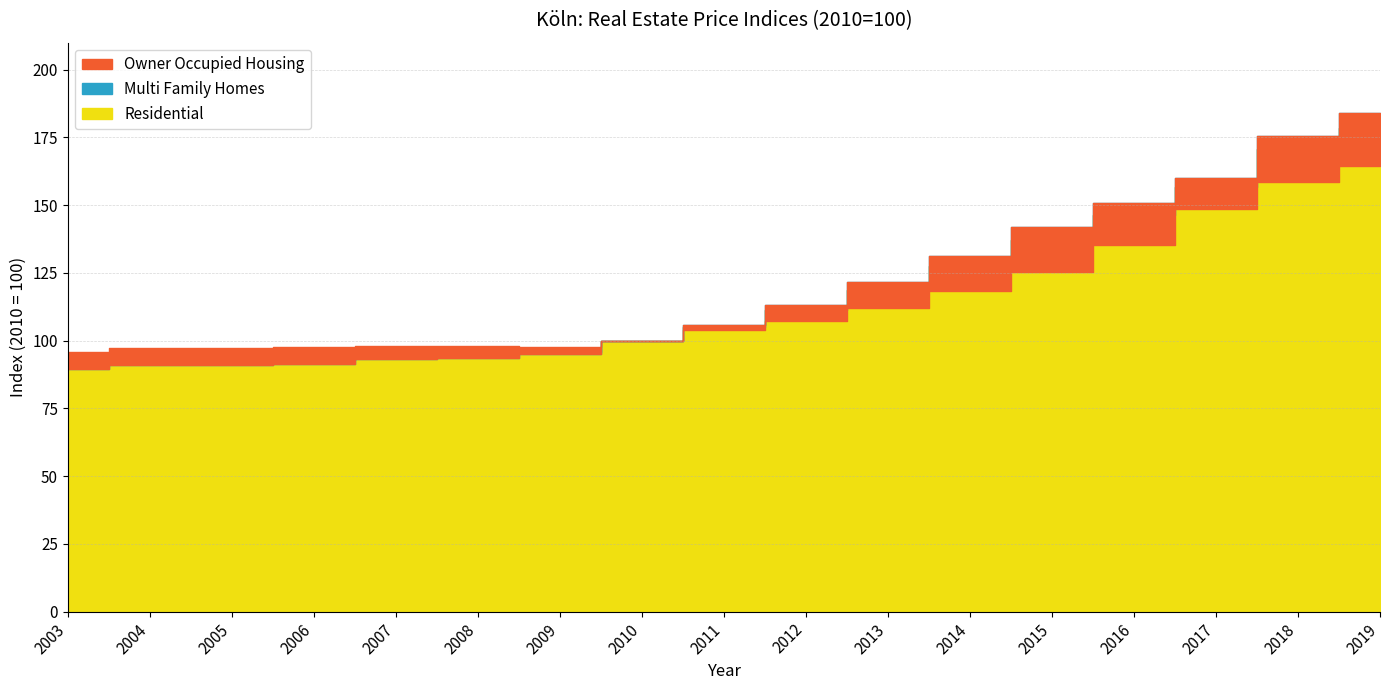

True or false: Residential has more than 1 points higher than both neighbors.

False